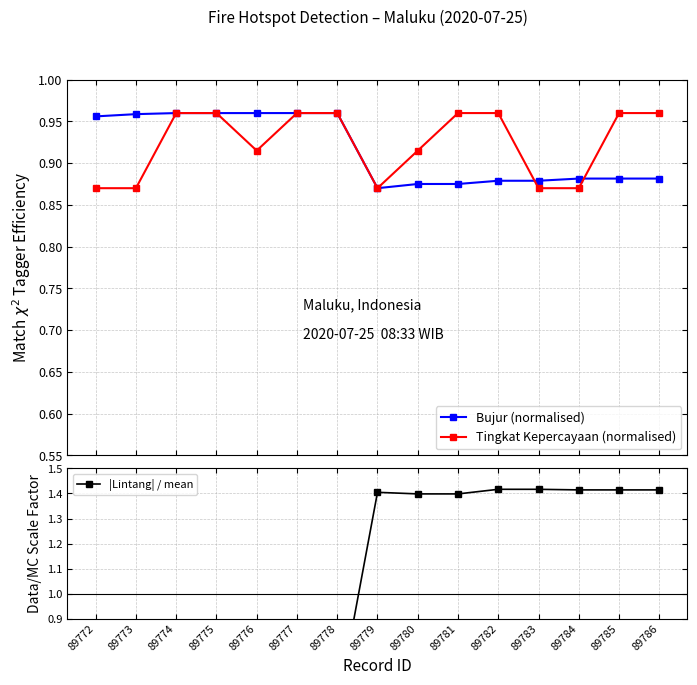

Which series has the largest range (max minus min)?

|Lintang| / mean